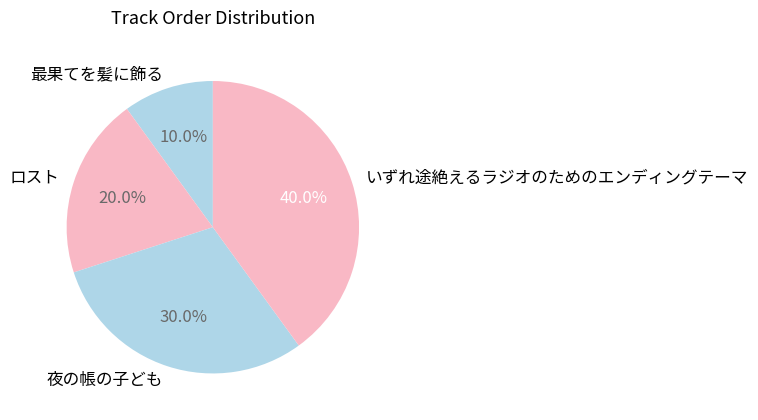

To the nearest percent, what is the average slice percentage?

25%